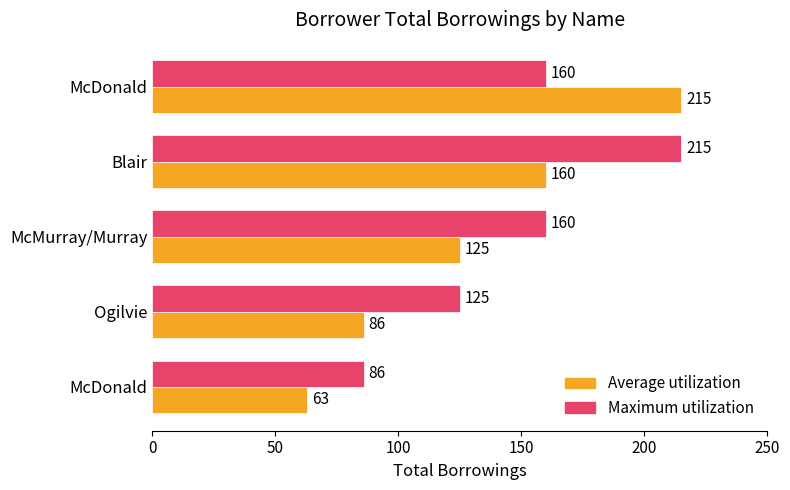

How many data points in Average utilization are less than 125?

2